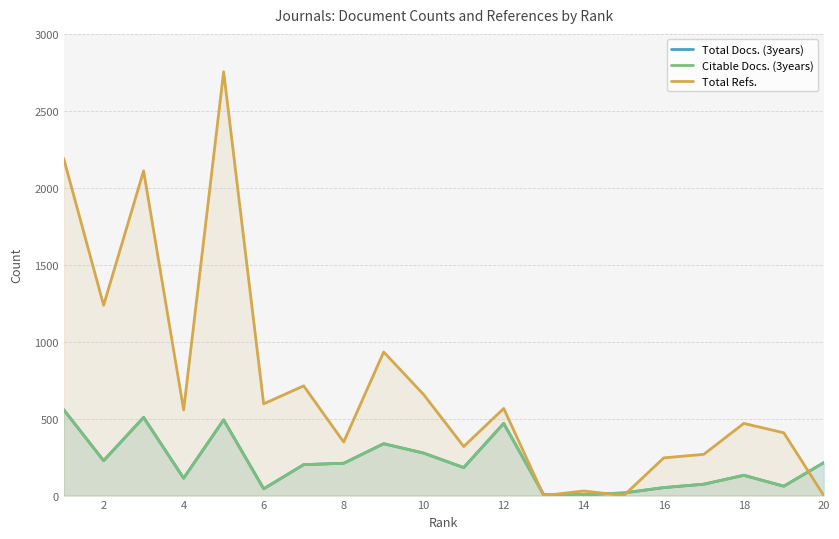

How many series are shown in this chart?

3